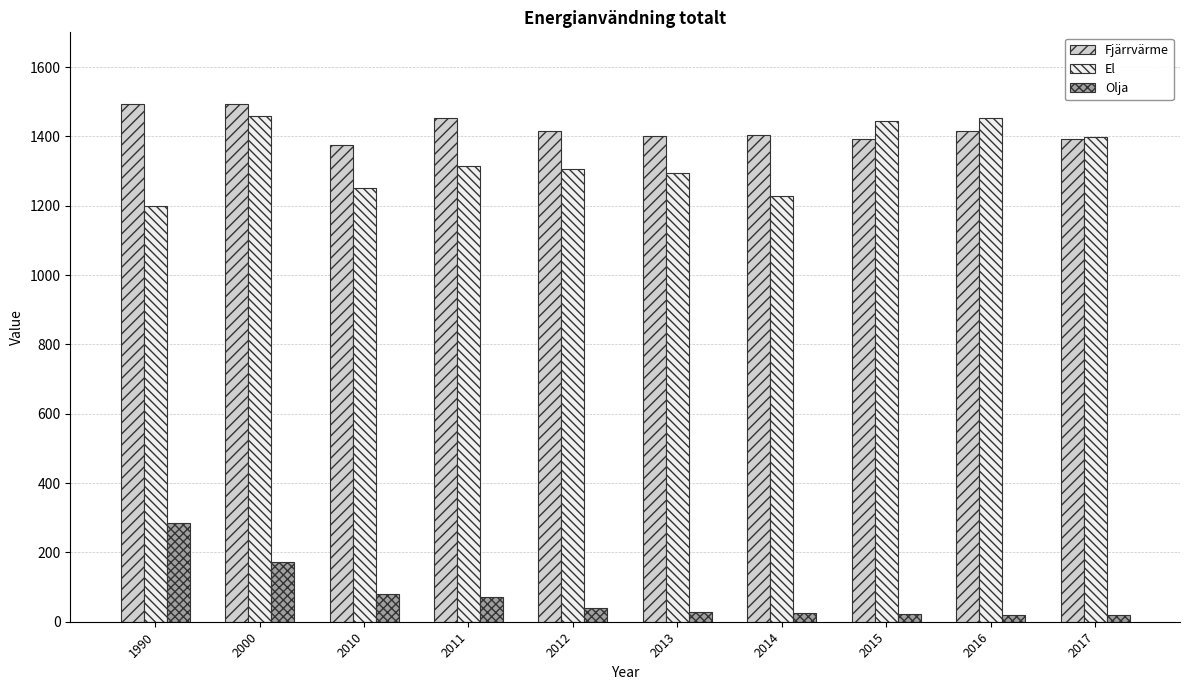

True or false: El has a value of 1781.8 at 2012.

False